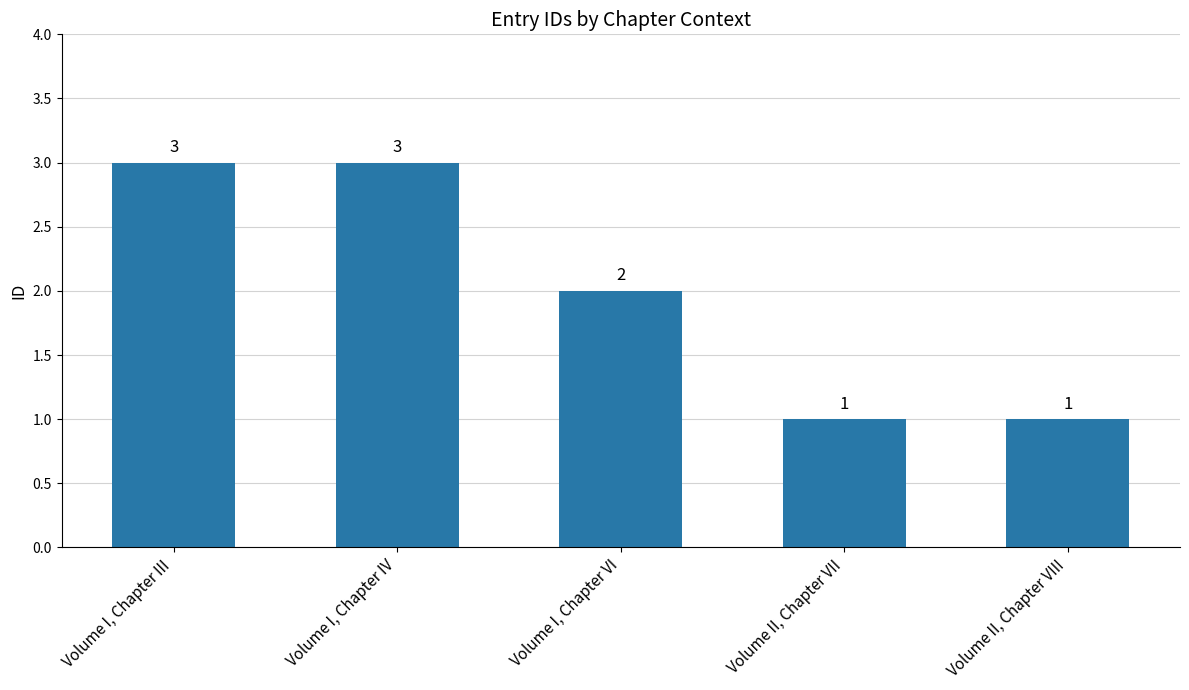

What is the maximum value shown in the chart?

3